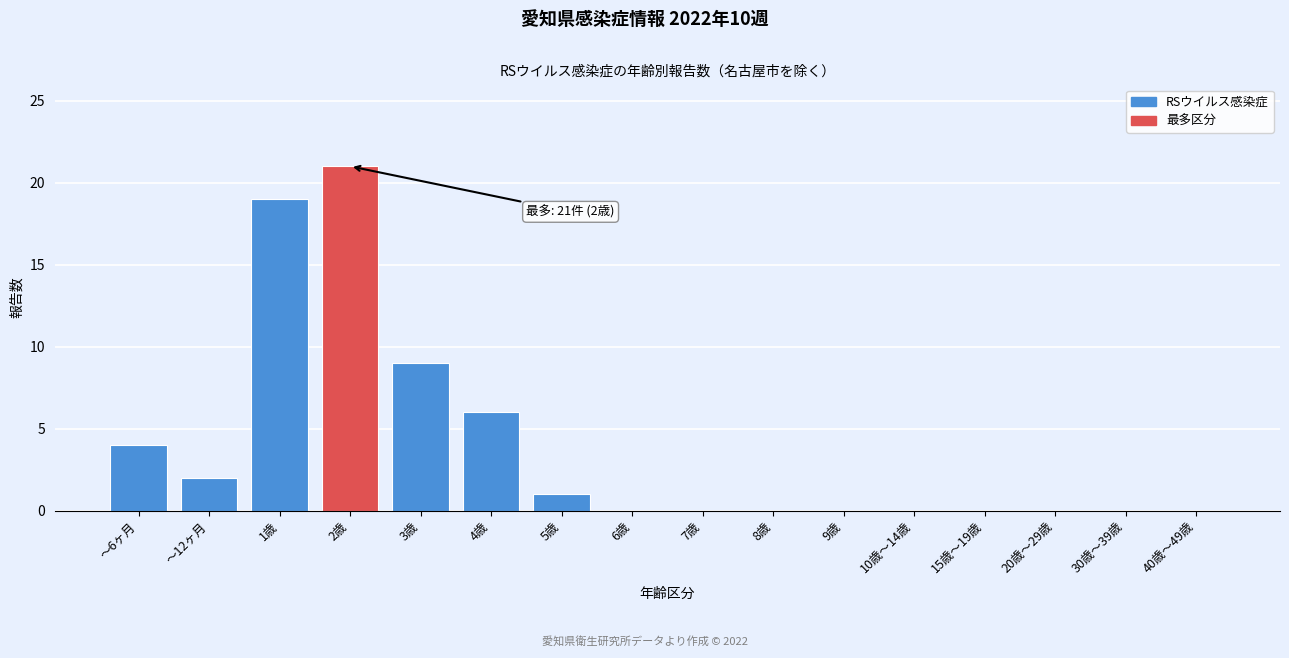

Reading left to right, list all the values displayed in this chart.

～6ヶ月=4	～12ヶ月=2	1歳=19	2歳=21	3歳=9	4歳=6	5歳=1	6歳=0	7歳=0	8歳=0	9歳=0	10歳～14歳=0	15歳～19歳=0	20歳～29歳=0	30歳～39歳=0	40歳～49歳=0